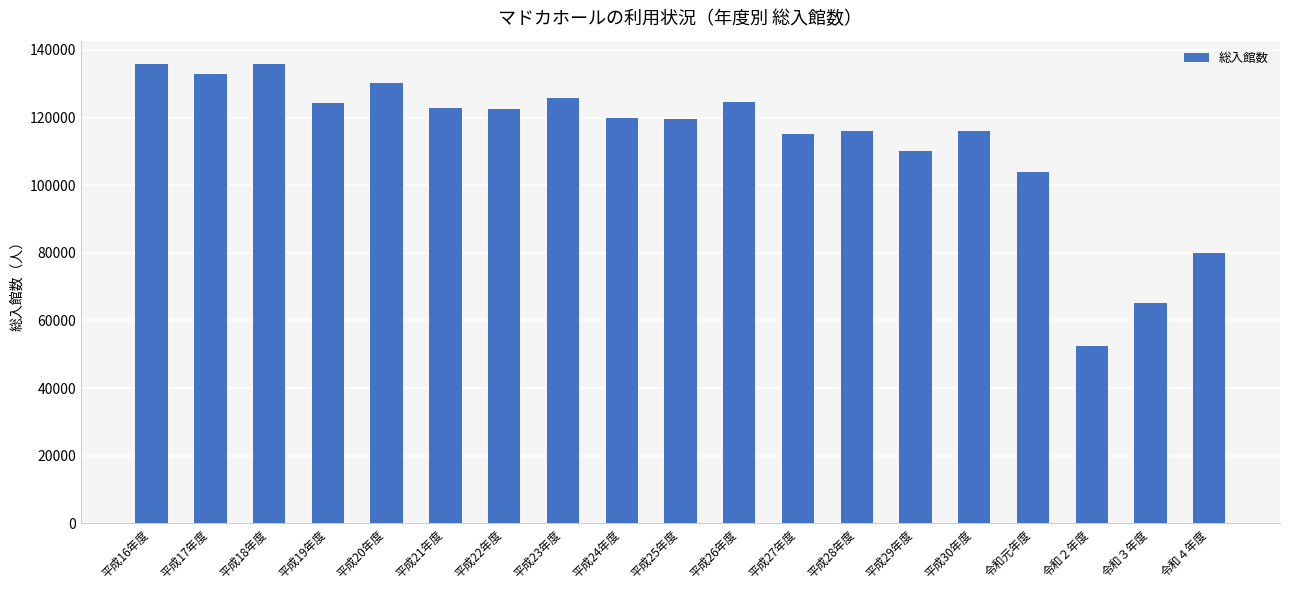

What is the difference between the values at 平成28年度 and 平成21年度?

6761